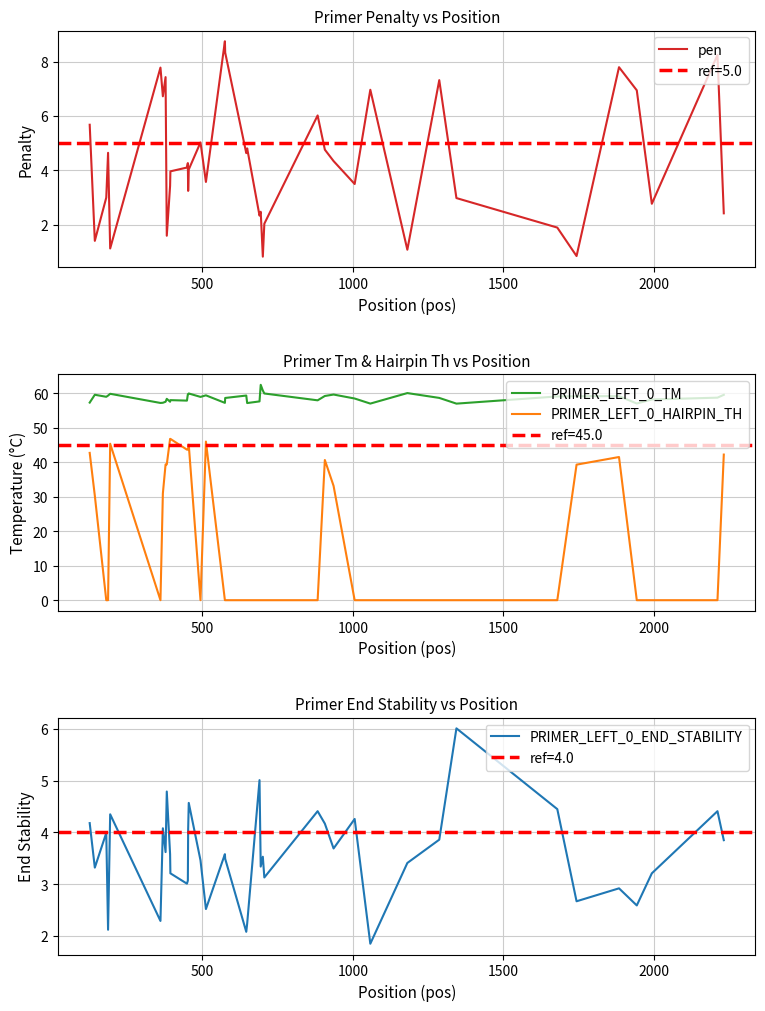

True or false: PRIMER_LEFT_0_TM and PRIMER_LEFT_0_HAIRPIN_TH intersect in this chart.

False